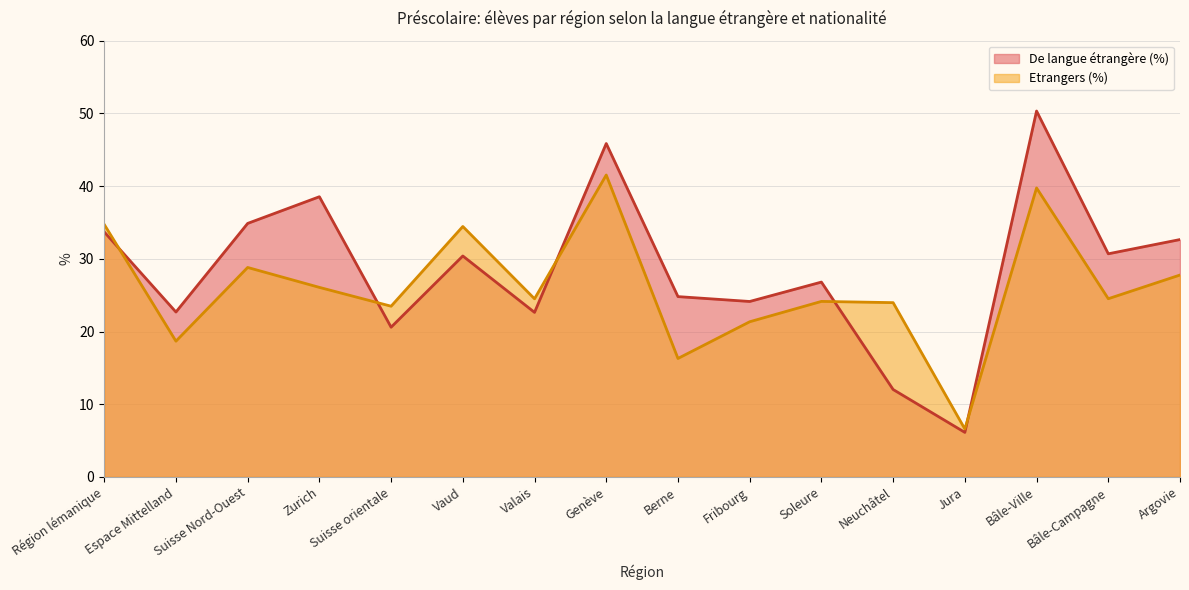

The Etrangers (%) series shows 15.0 at Zurich. True or false?

False